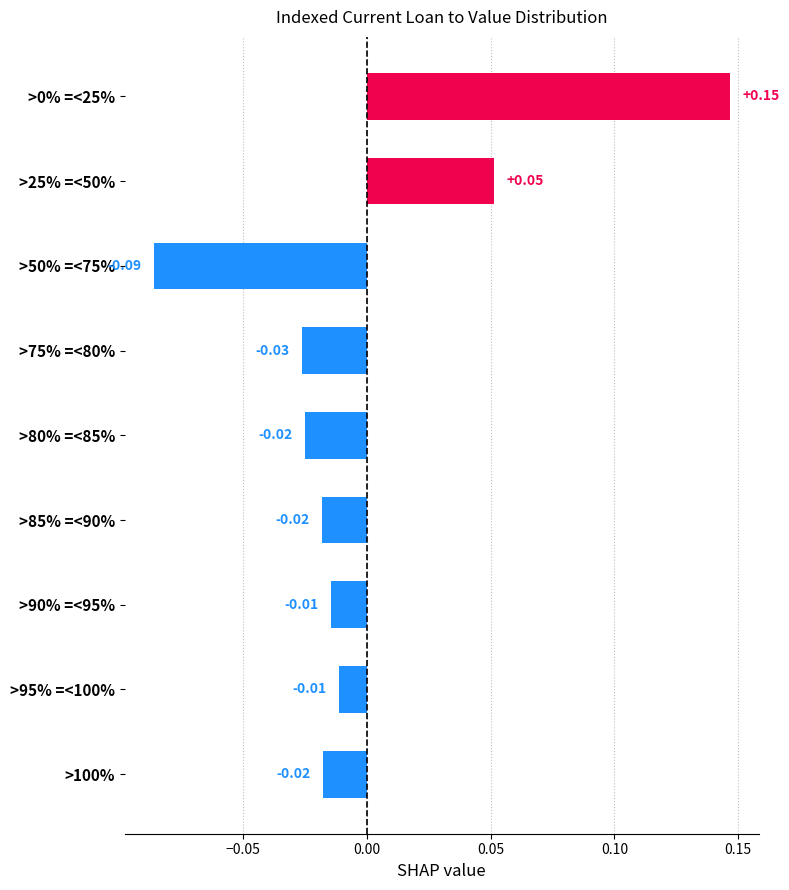

Which has a higher value, >80% =<85% or >50% =<75%?

>80% =<85%